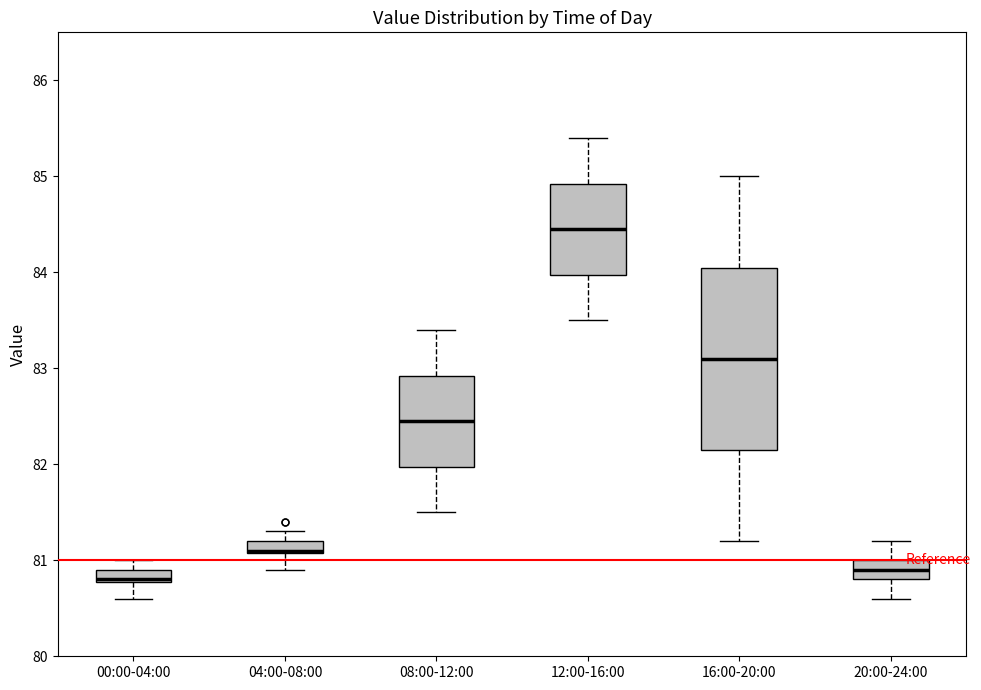

Where is the lower edge of the box for 16:00-20:00 on the y-axis? The values are not printed on the chart, so give them approximately, as read against the axis.

82.2